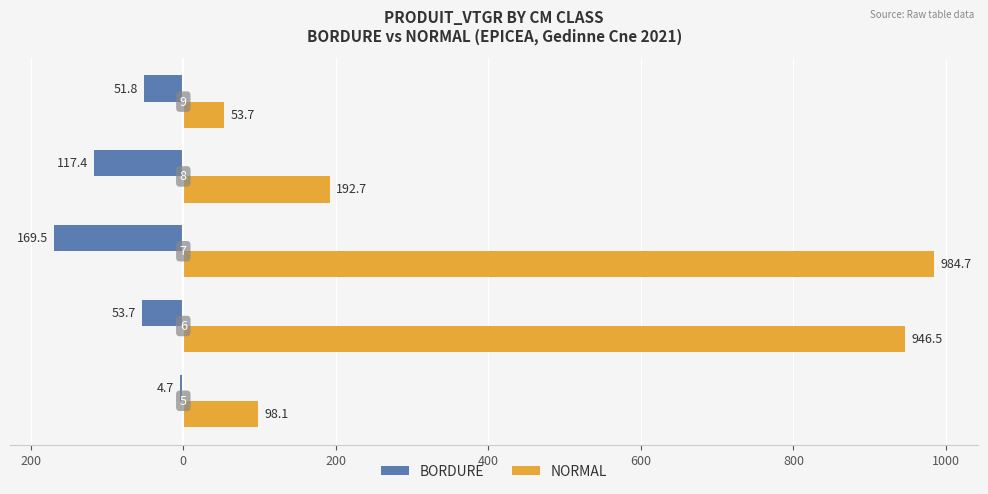

What are all the series names shown in the legend?

BORDURE, NORMAL